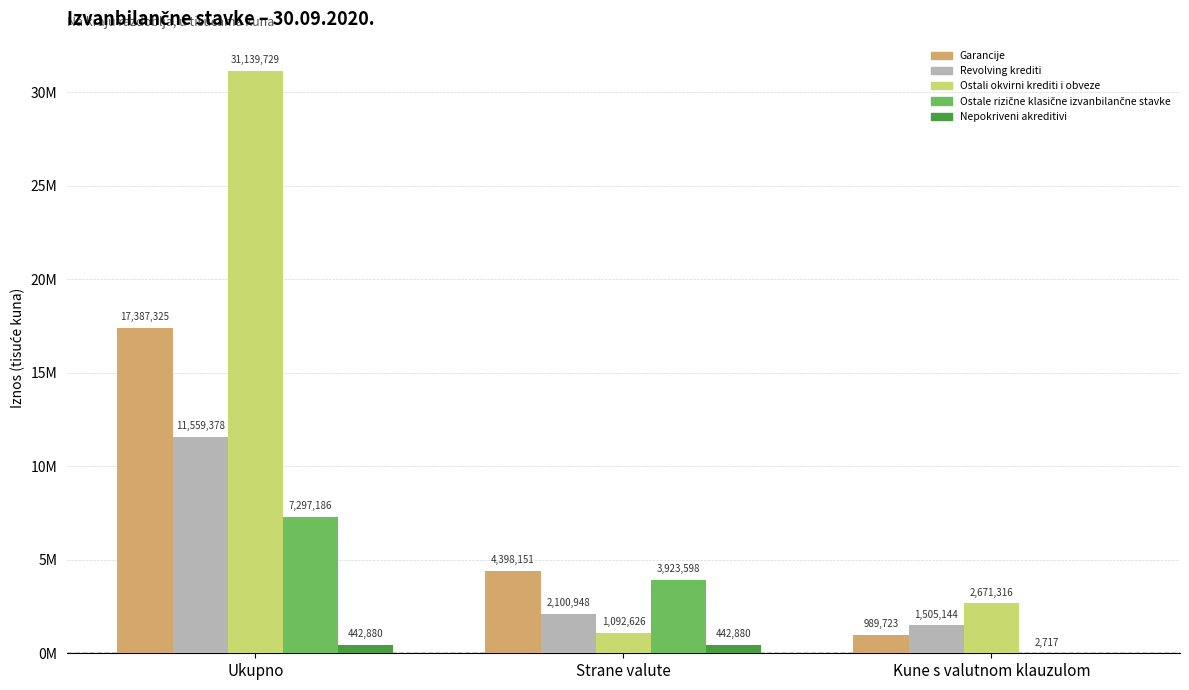

Which category has the highest value in the Ostale rizične klasične izvanbilančne stavke series?

Ukupno